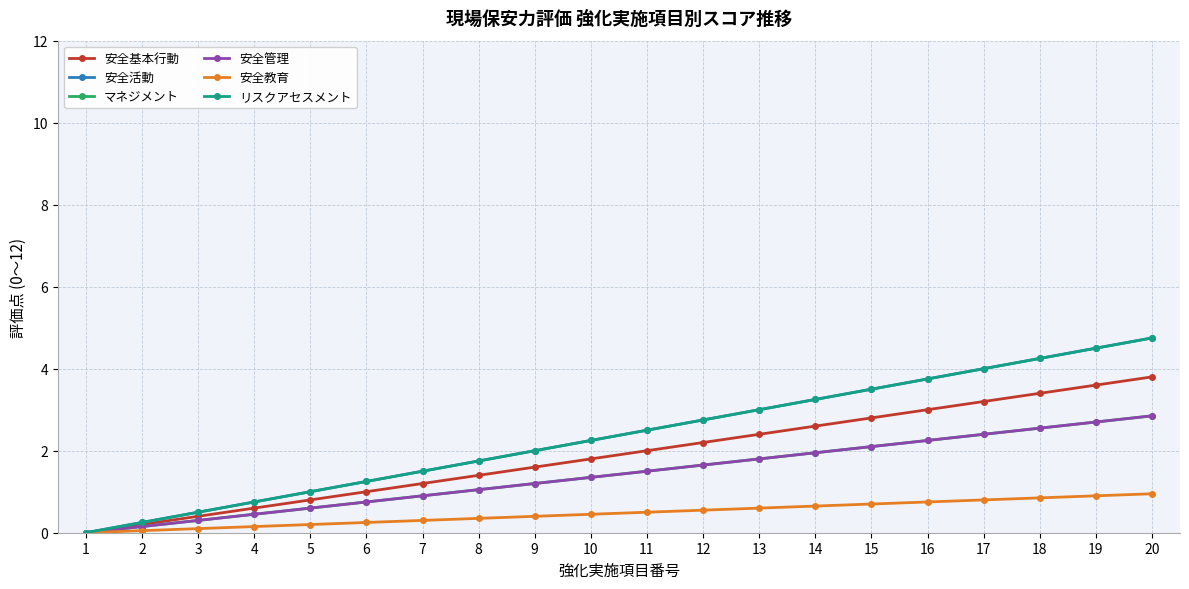

Reading right to left, list all the values displayed in this chart.

安全基本行動: 20=3.8	19=3.6	18=3.4	17=3.2	16=3.0	15=2.8	14=2.6	13=2.4	12=2.2	11=2.0	10=1.8	9=1.6	8=1.4	7=1.2	6=1.0	5=0.8	4=0.6	3=0.4	2=0.2	1=0.0
安全活動: 20=4.8	19=4.5	18=4.2	17=4.0	16=3.8	15=3.5	14=3.2	13=3.0	12=2.8	11=2.5	10=2.2	9=2.0	8=1.8	7=1.5	6=1.2	5=1.0	4=0.8	3=0.5	2=0.2	1=0.0
マネジメント: 20=2.9	19=2.7	18=2.6	17=2.4	16=2.2	15=2.1	14=2.0	13=1.8	12=1.7	11=1.5	10=1.4	9=1.2	8=1.1	7=0.9	6=0.8	5=0.6	4=0.5	3=0.3	2=0.2	1=0.0
安全管理: 20=2.9	19=2.7	18=2.6	17=2.4	16=2.2	15=2.1	14=2.0	13=1.8	12=1.7	11=1.5	10=1.4	9=1.2	8=1.1	7=0.9	6=0.8	5=0.6	4=0.5	3=0.3	2=0.2	1=0.0
安全教育: 20=1.0	19=0.9	18=0.9	17=0.8	16=0.8	15=0.7	14=0.7	13=0.6	12=0.6	11=0.5	10=0.5	9=0.4	8=0.4	7=0.3	6=0.2	5=0.2	4=0.2	3=0.1	2=0.1	1=0.0
リスクアセスメント: 20=4.8	19=4.5	18=4.2	17=4.0	16=3.8	15=3.5	14=3.2	13=3.0	12=2.8	11=2.5	10=2.2	9=2.0	8=1.8	7=1.5	6=1.2	5=1.0	4=0.8	3=0.5	2=0.2	1=0.0